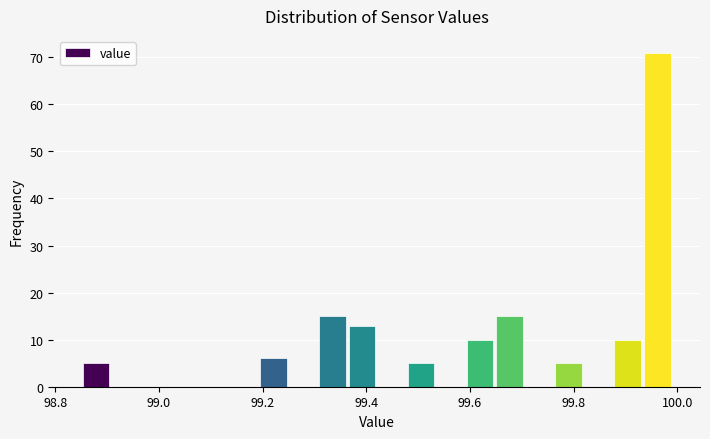

Around what value on the x-axis is the tallest bar? Give the approximate position of its centre, as read against the axis.

99.96